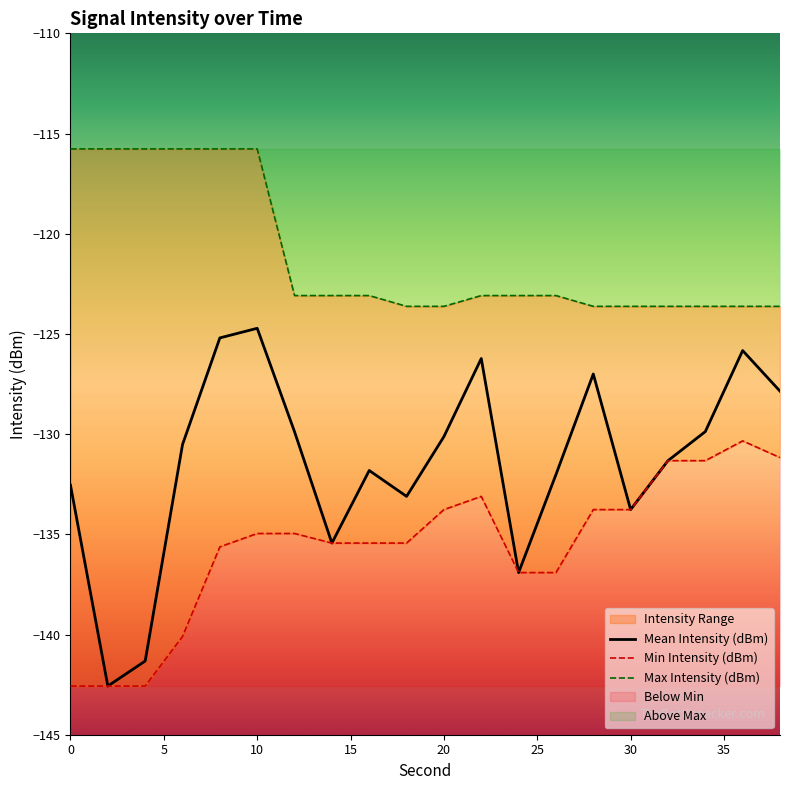

Which label corresponds to the smallest value in the chart?

2